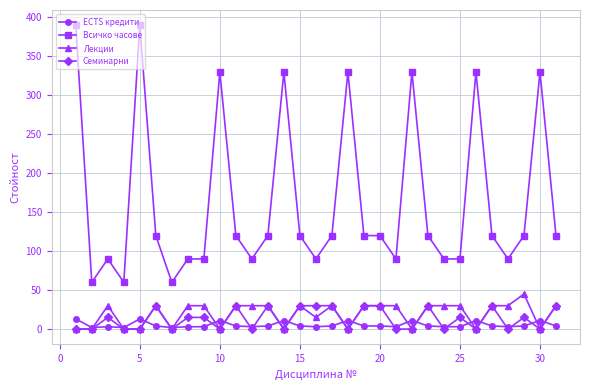

Which series has the widest spread of values?

Всичко часове